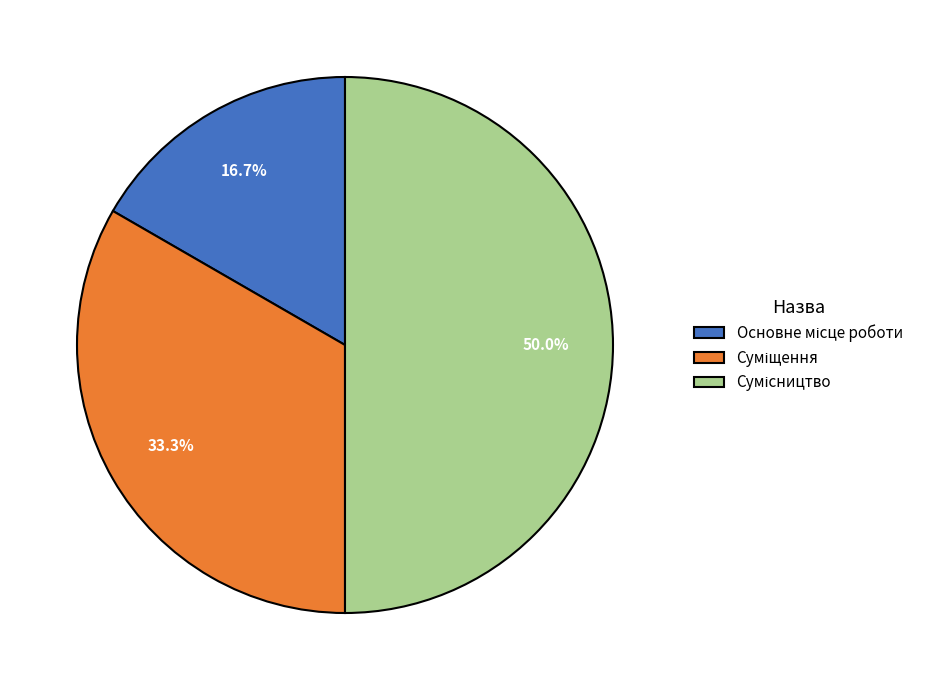

How many segments does this pie chart have?

3